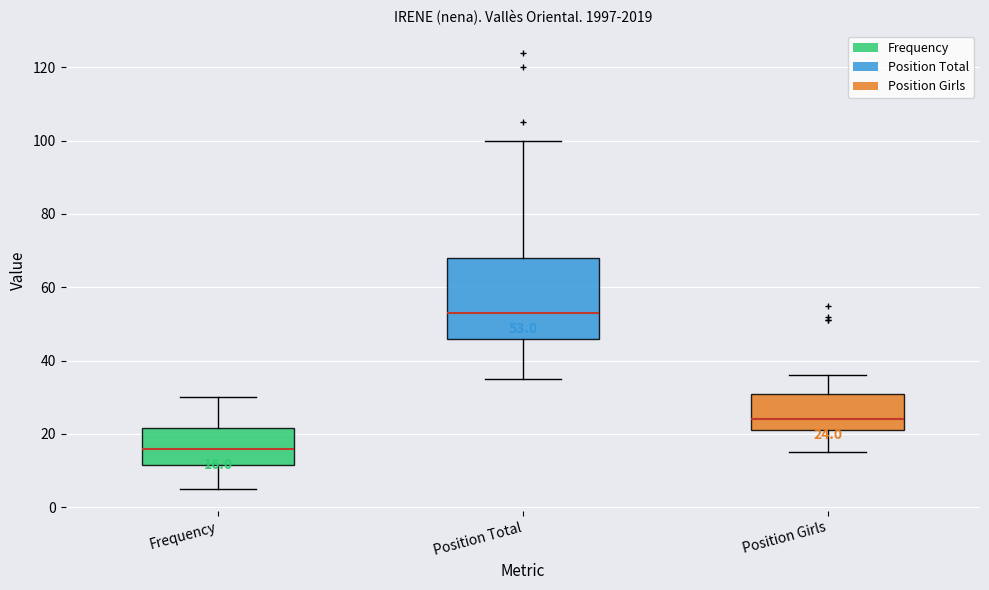

Comparing the boxes themselves (not the whiskers), which one is the tallest?

Position Total